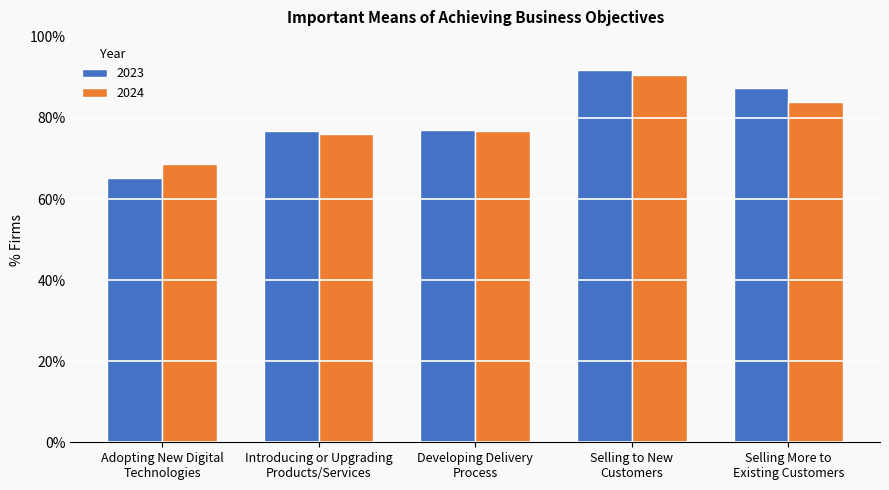

Does the chart contain any negative values?

No